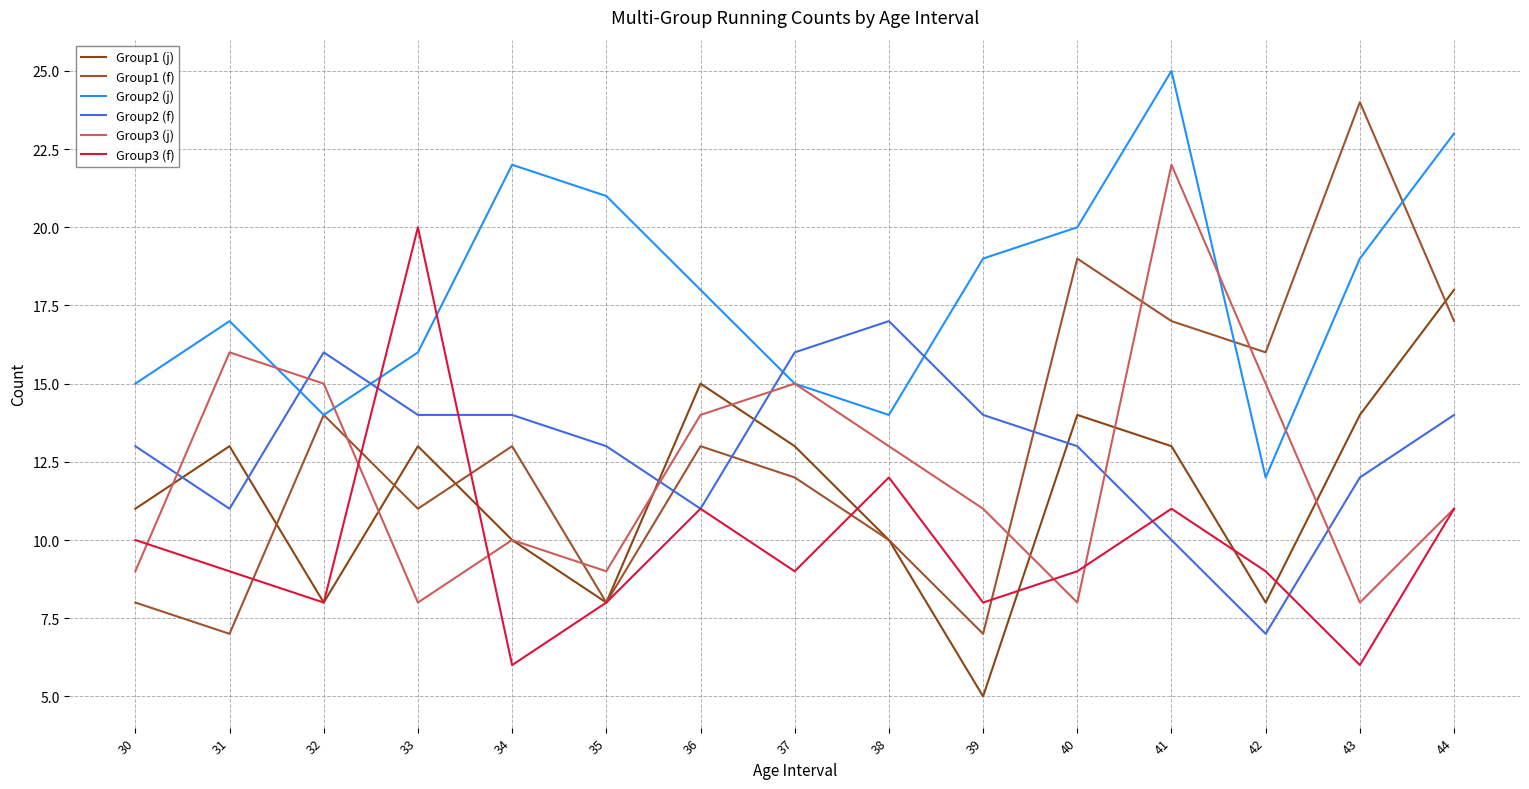

What is the spread (max minus min) of values at 38?

7